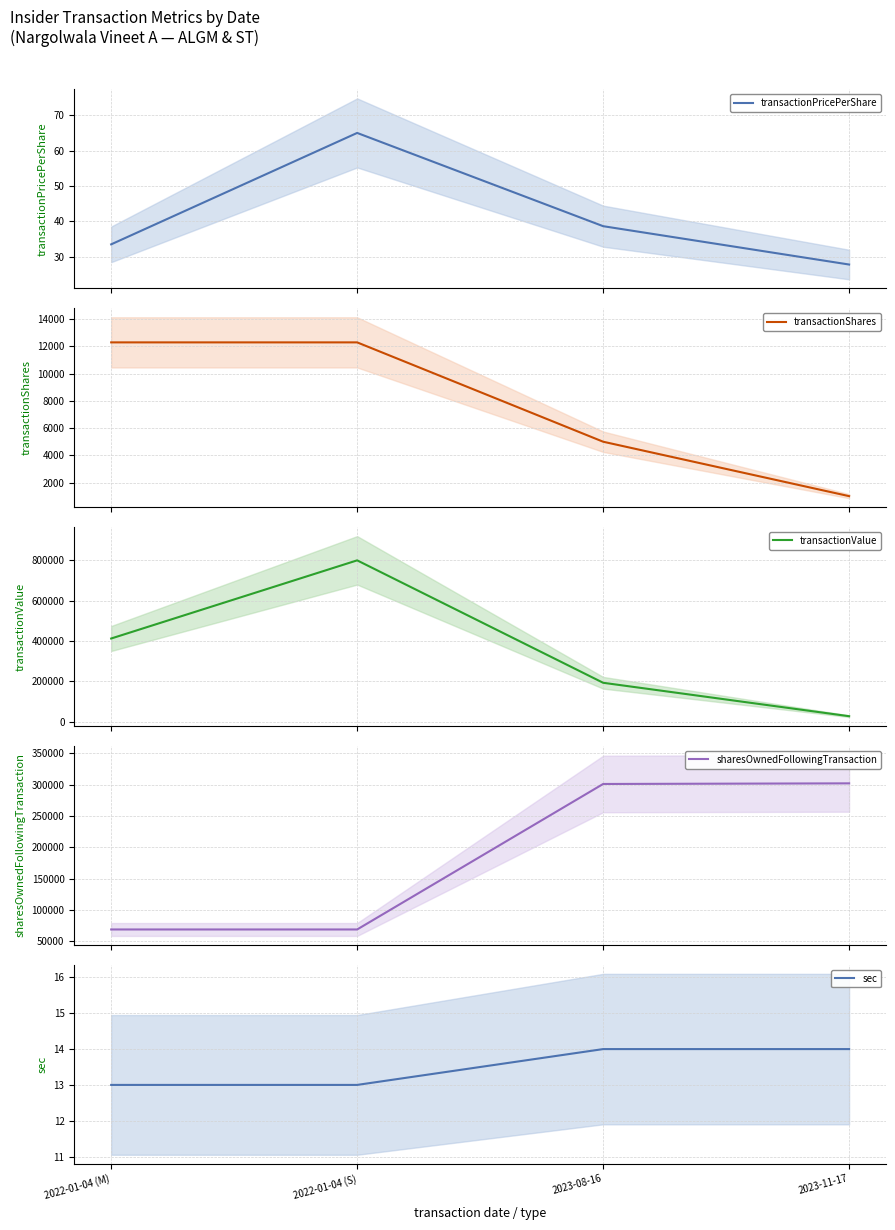

What is the difference between the transactionShares values at 2023-11-17 and 2023-08-16?

4000.0